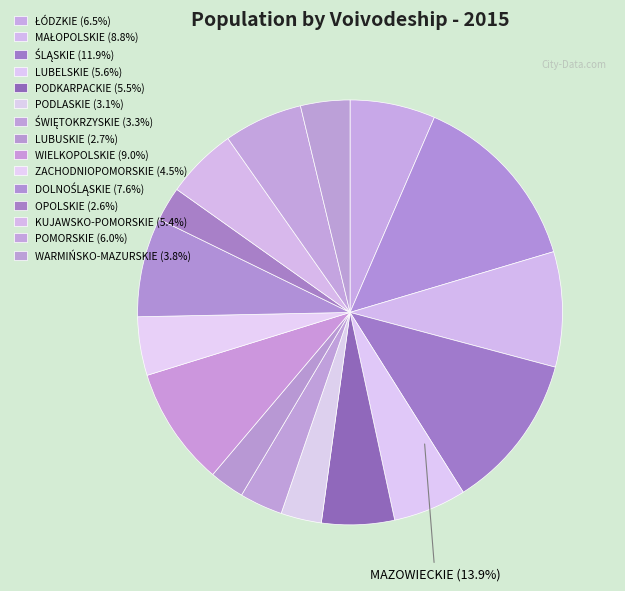

Does PODLASKIE account for over 50% of the chart?

No